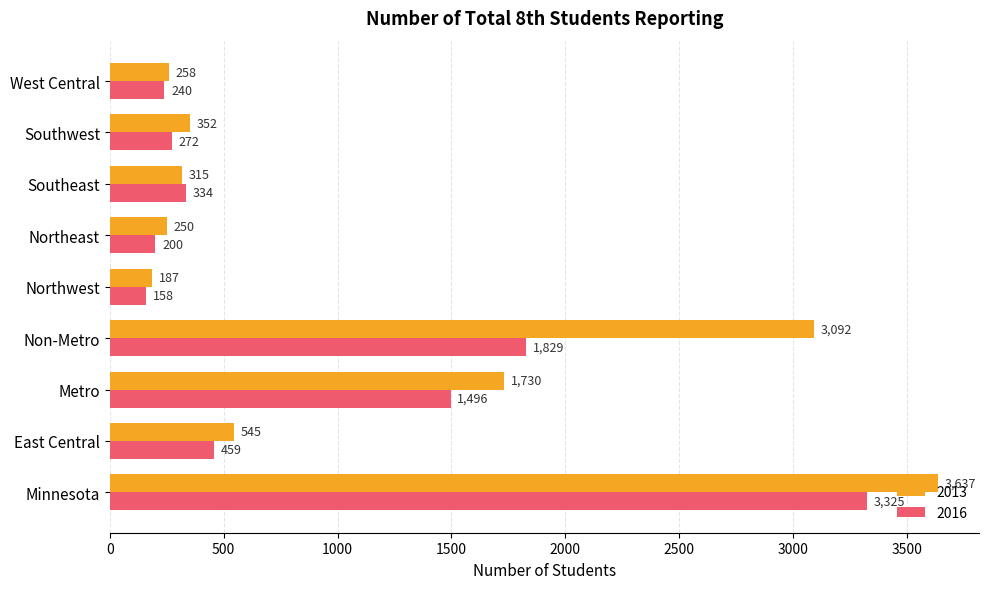

Which series changed the most between Northeast and Southwest?

2013